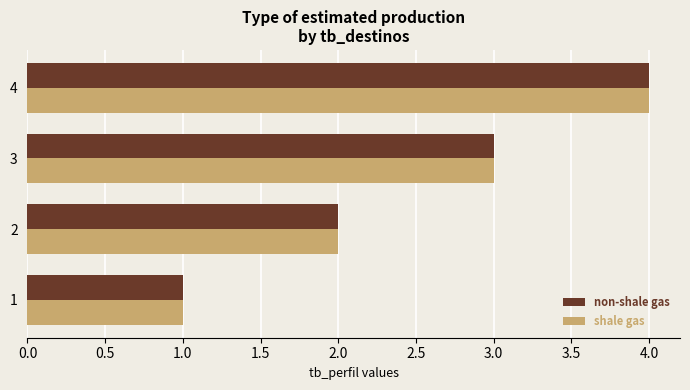

The shale gas series shows 2 at 2. True or false?

True